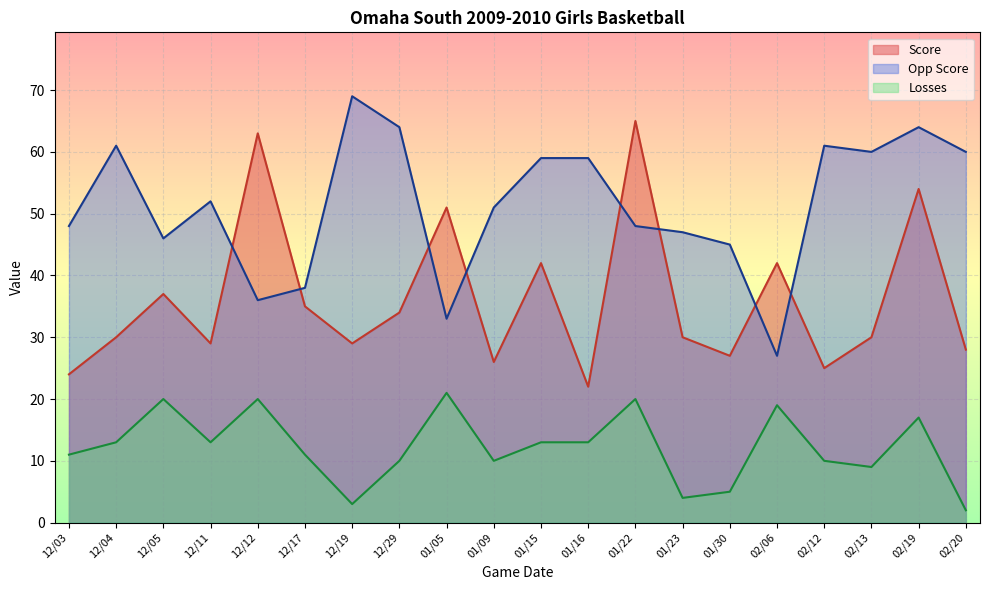

List the series in order of their peak value, lowest first.

Losses, Score, Opp Score